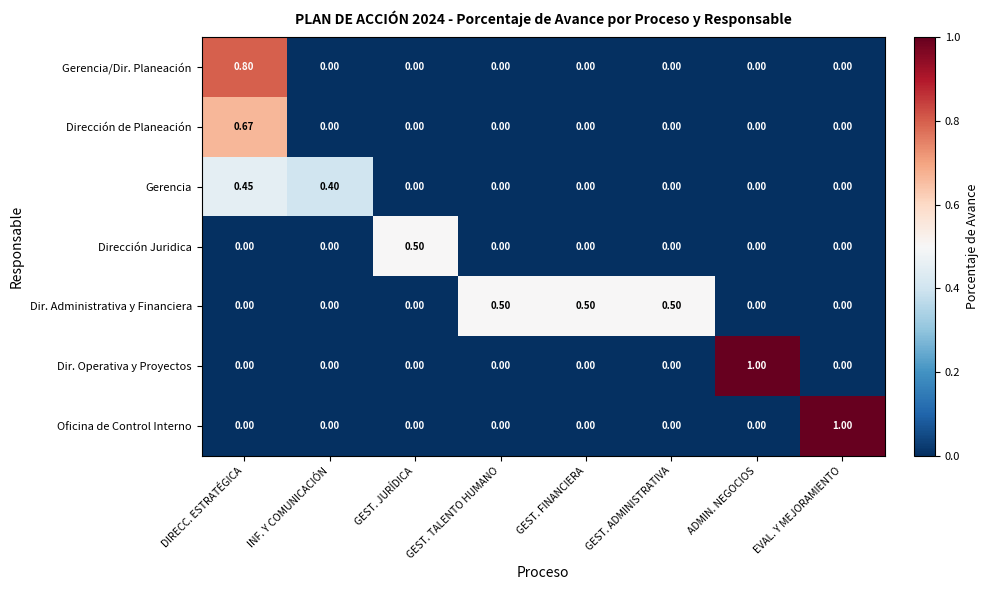

What is the spread (max minus min) of values at GEST. JURÍDICA?

0.5